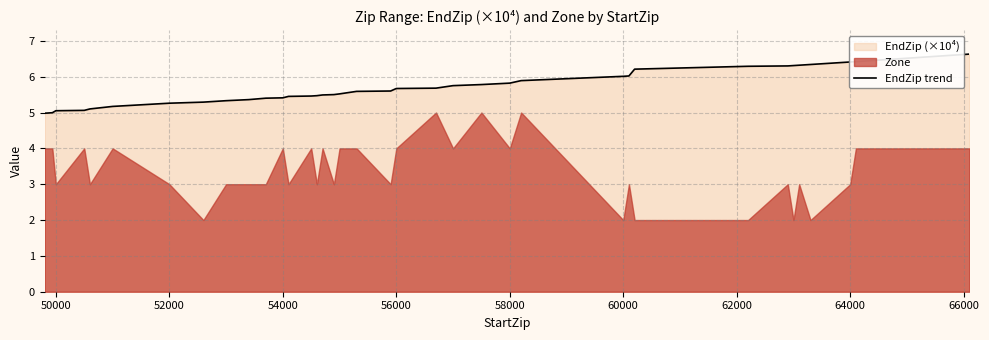

What is the lowest value of the EndZip trend series?

5.0